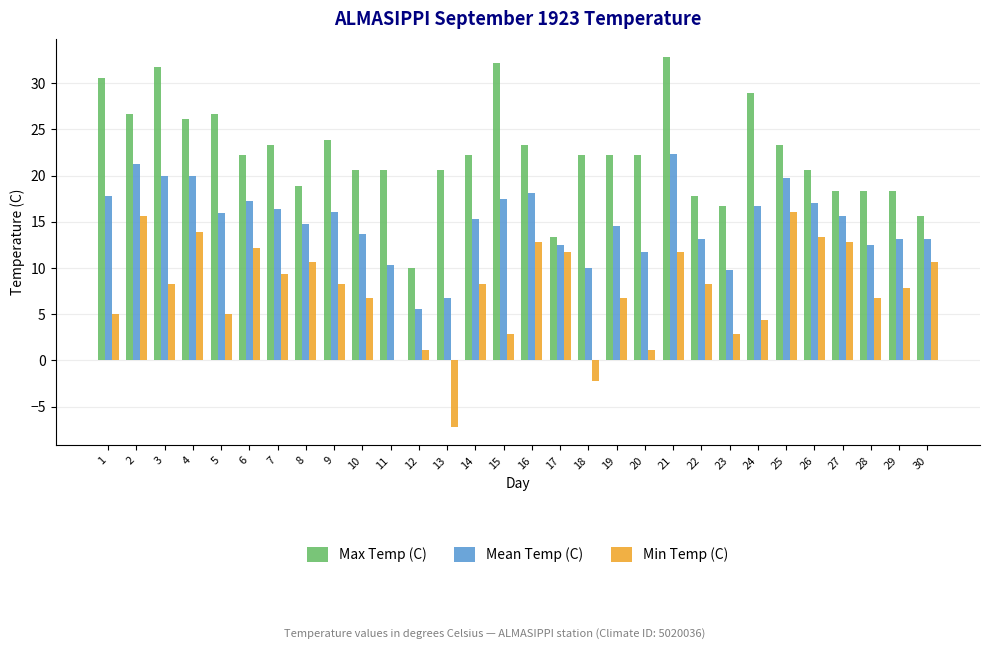

What is the total value across all series at 16?

54.2